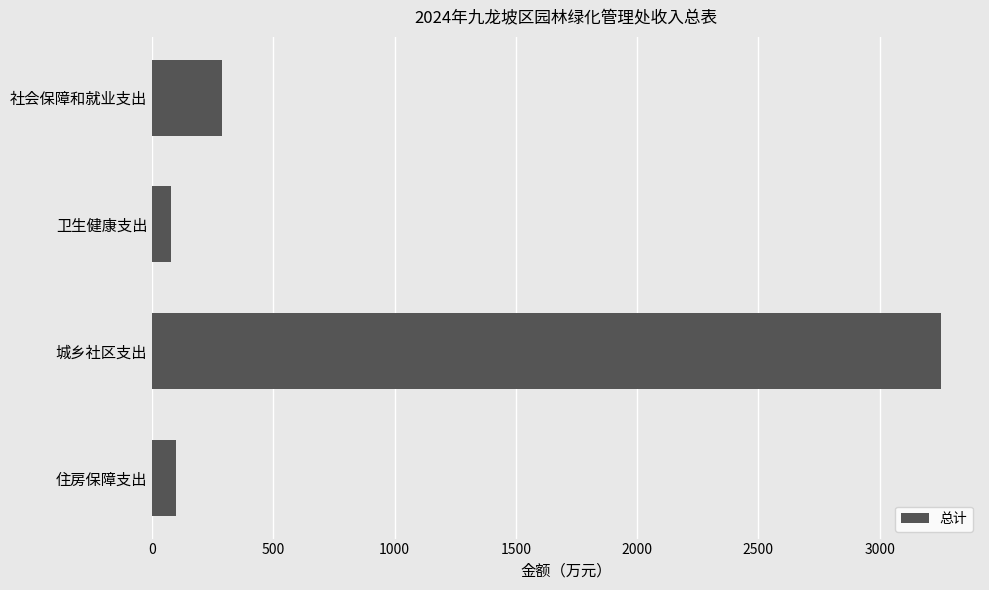

How many data points are less than 287?

2